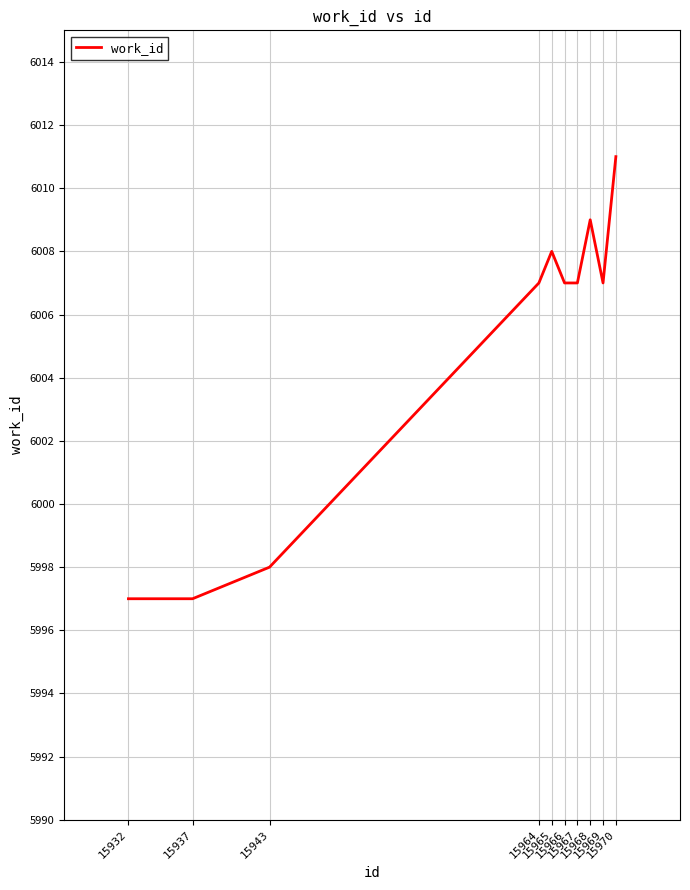

The value at 15965 is 2305. True or false?

False